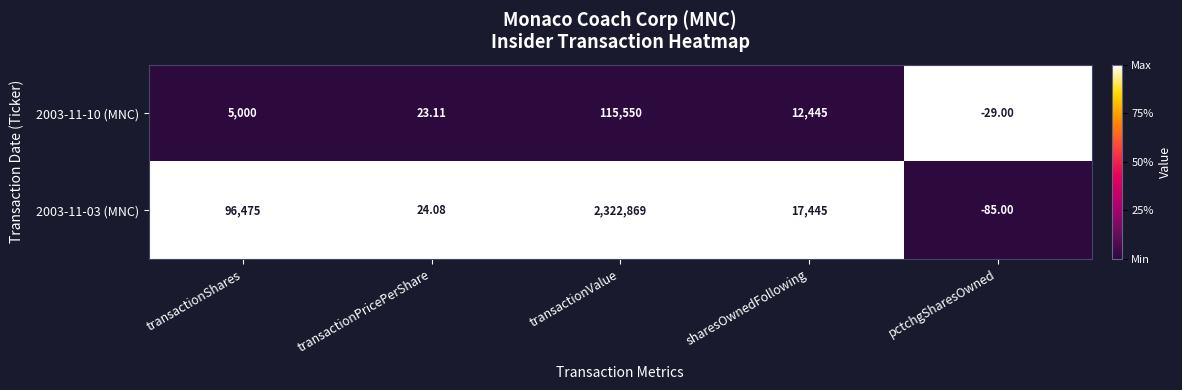

Is the value of 2003-11-03 (MNC) at transactionShares greater than the value of 2003-11-10 (MNC) at sharesOwnedFollowing?

Yes